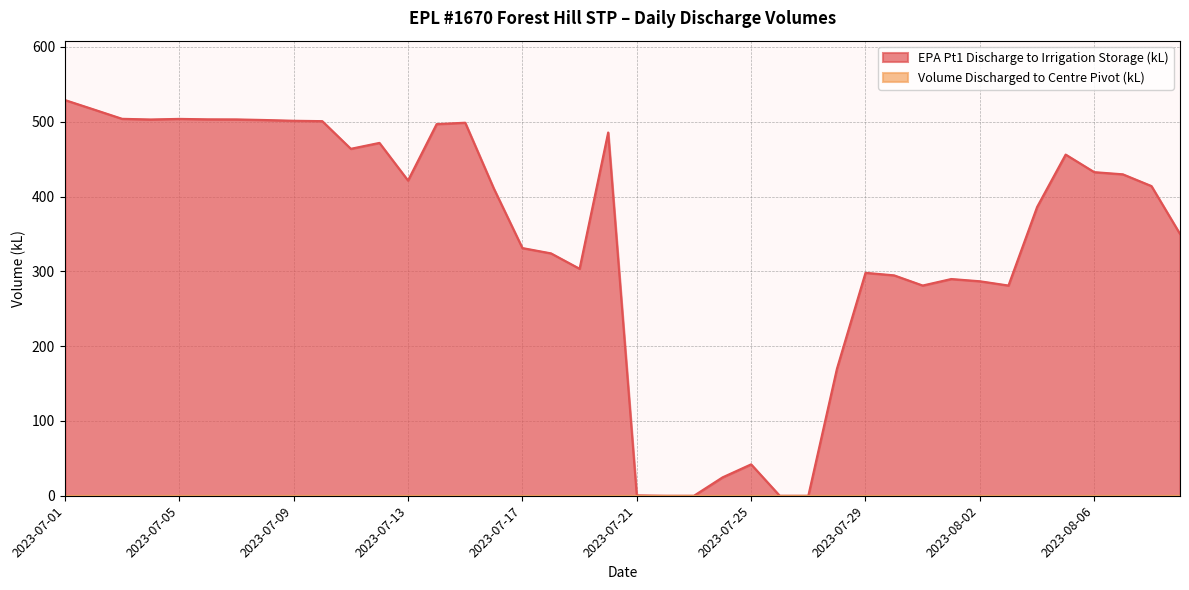

How many lines are shown in the chart?

2